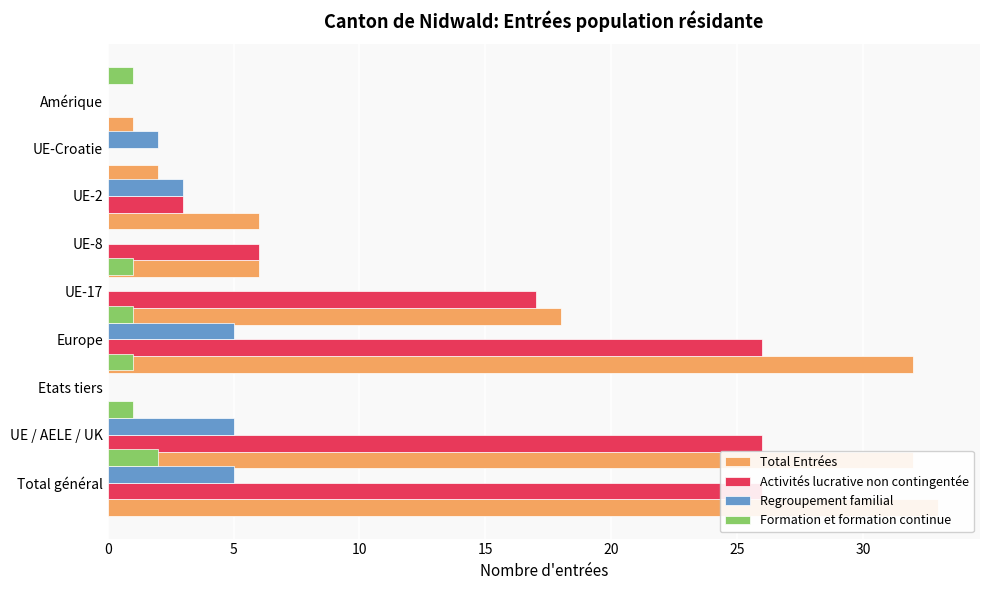

Which series has the largest range (max minus min)?

Total Entrées